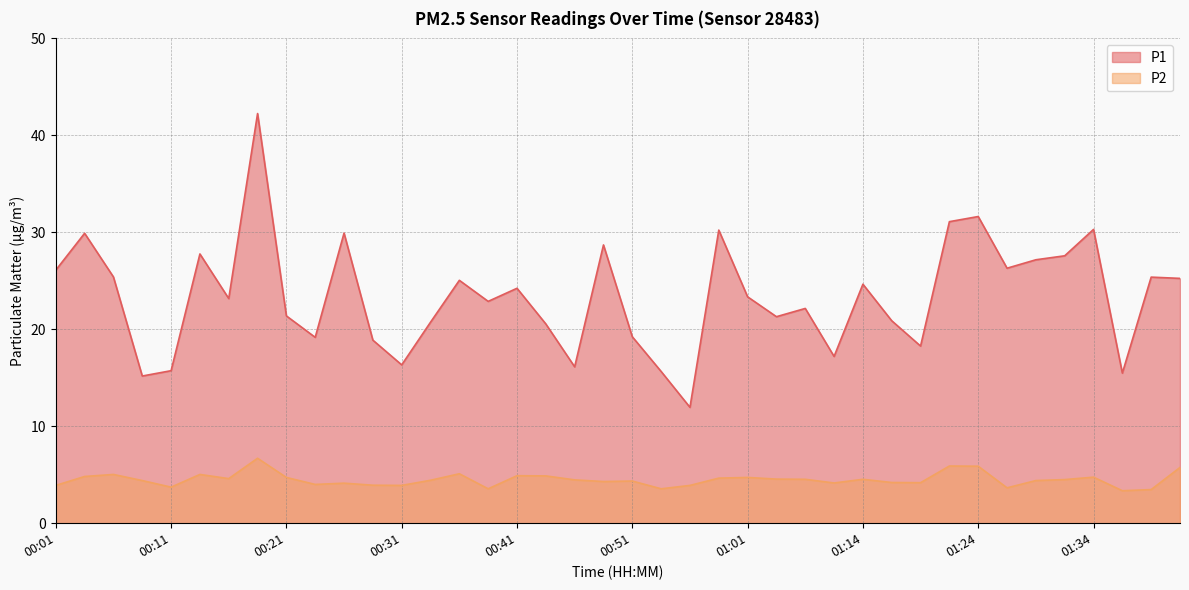

What is the difference between the maximum and minimum values in the P1 series?

30.3